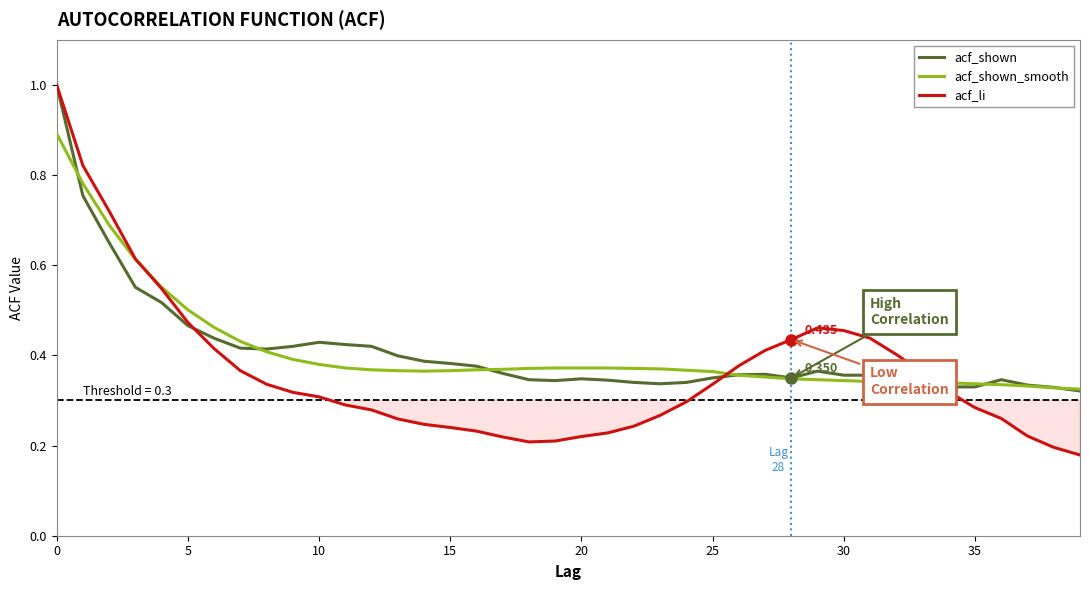

True or false: acf_shown_smooth and acf_li cross at least once.

True